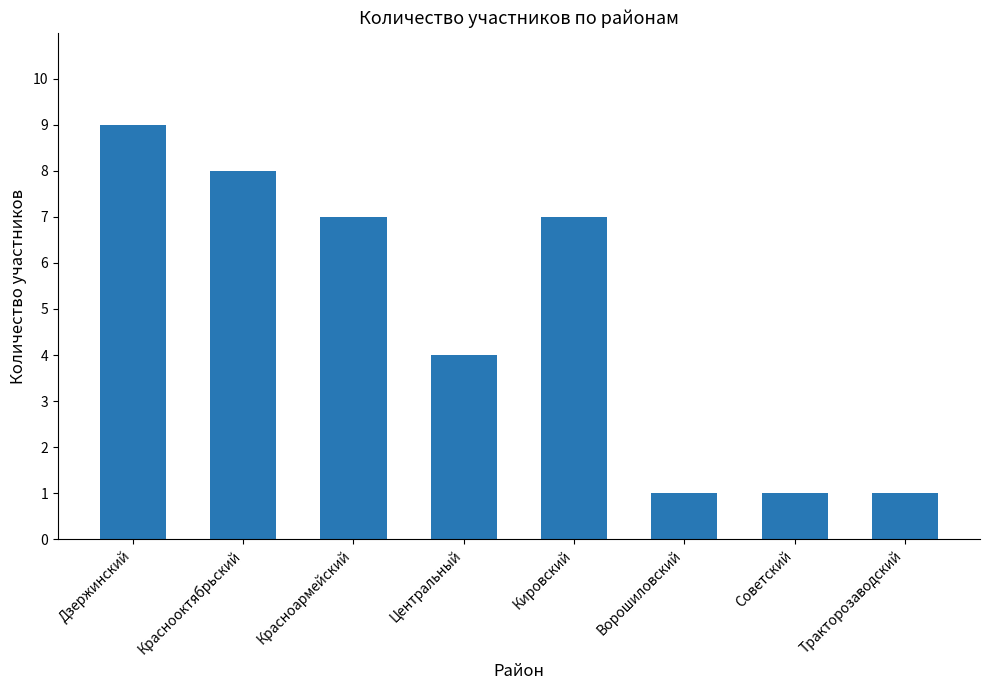

What is the change in value from Дзержинский to Центральный?

-5